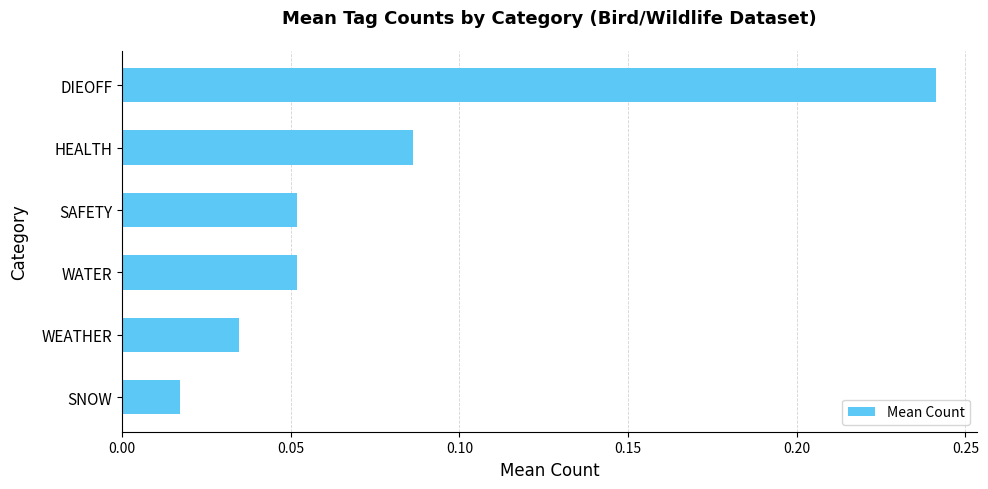

Is it true that the value at HEALTH is 0.2?

False